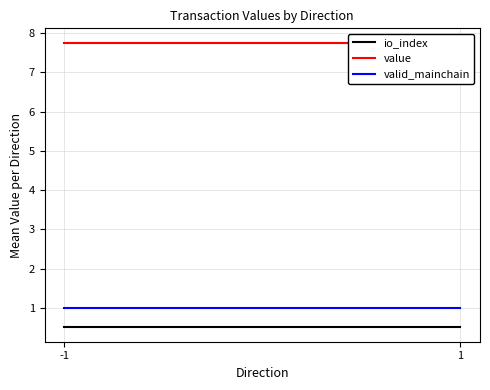

What is the average value of the value series?

7.8